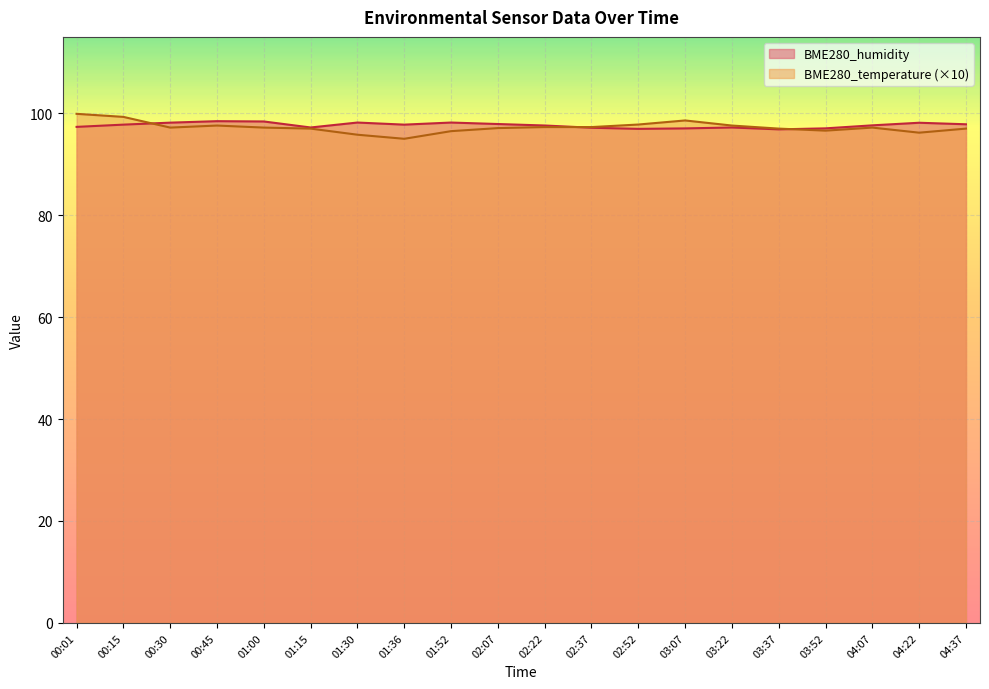

How many interior local peaks does the BME280_temperature series have?

3